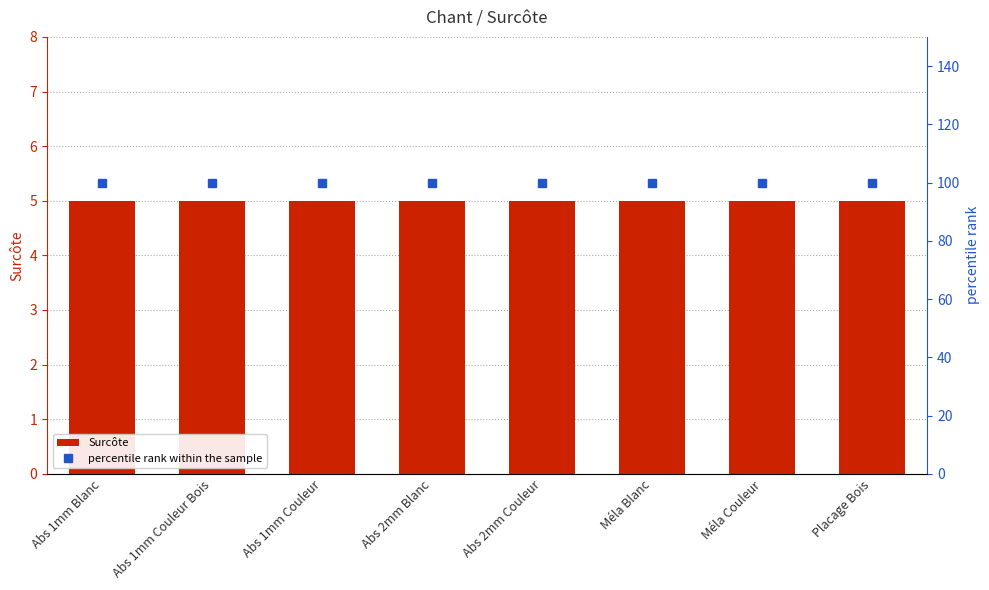

At which label is Surcôte closest to 5?

Abs 1mm Blanc